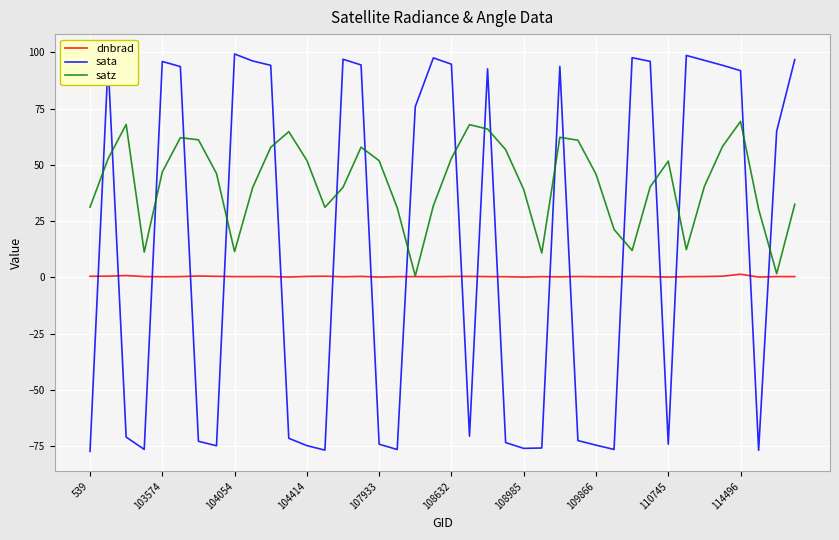

Which series has the largest total across all categories?

satz